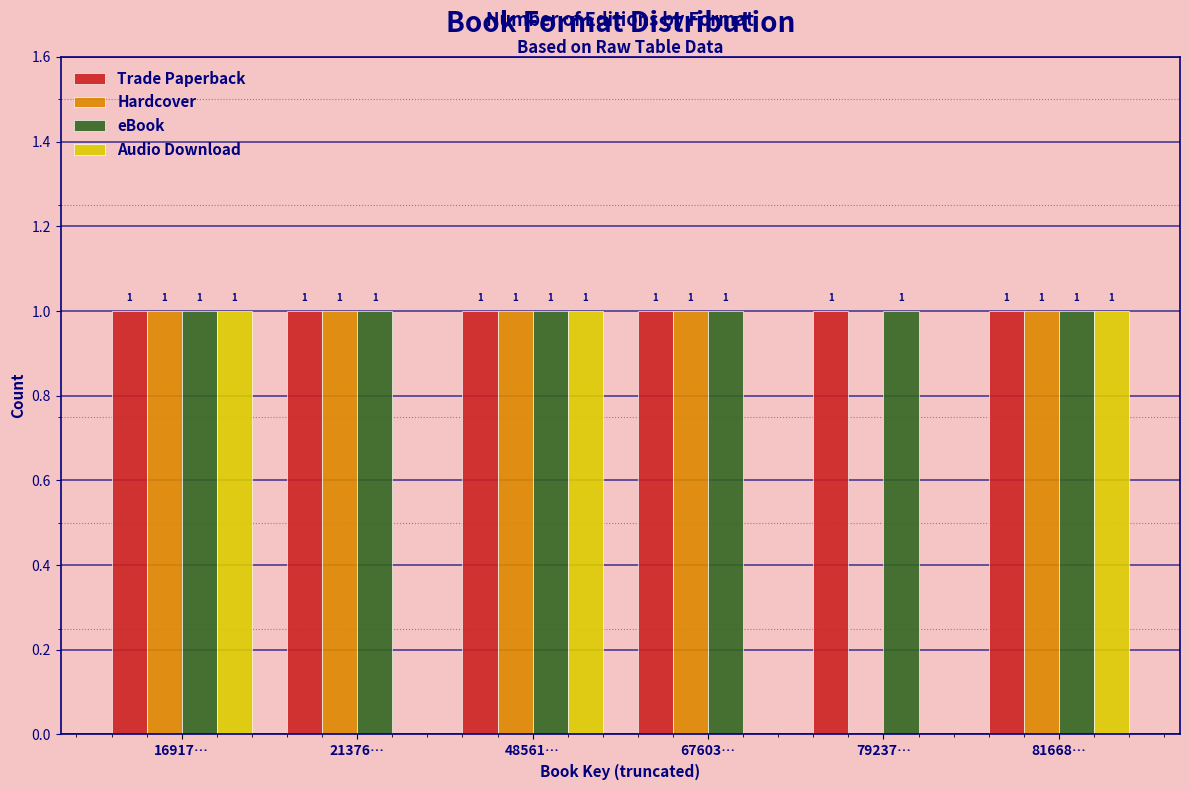

Reading right to left, extract all data points from this chart.

Trade Paperback: 81668…=1	79237…=1	67603…=1	48561…=1	21376…=1	16917…=1
Hardcover: 81668…=1	79237…=0	67603…=1	48561…=1	21376…=1	16917…=1
eBook: 81668…=1	79237…=1	67603…=1	48561…=1	21376…=1	16917…=1
Audio Download: 81668…=1	79237…=0	67603…=0	48561…=1	21376…=0	16917…=1